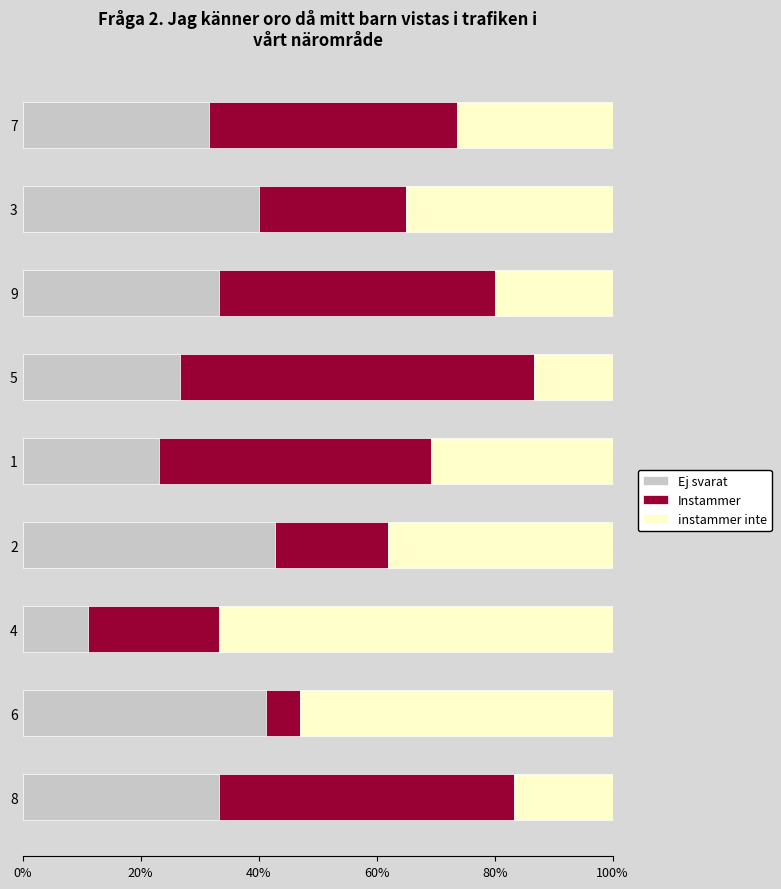

The Ej svarat series shows 26.7 at 5. True or false?

True